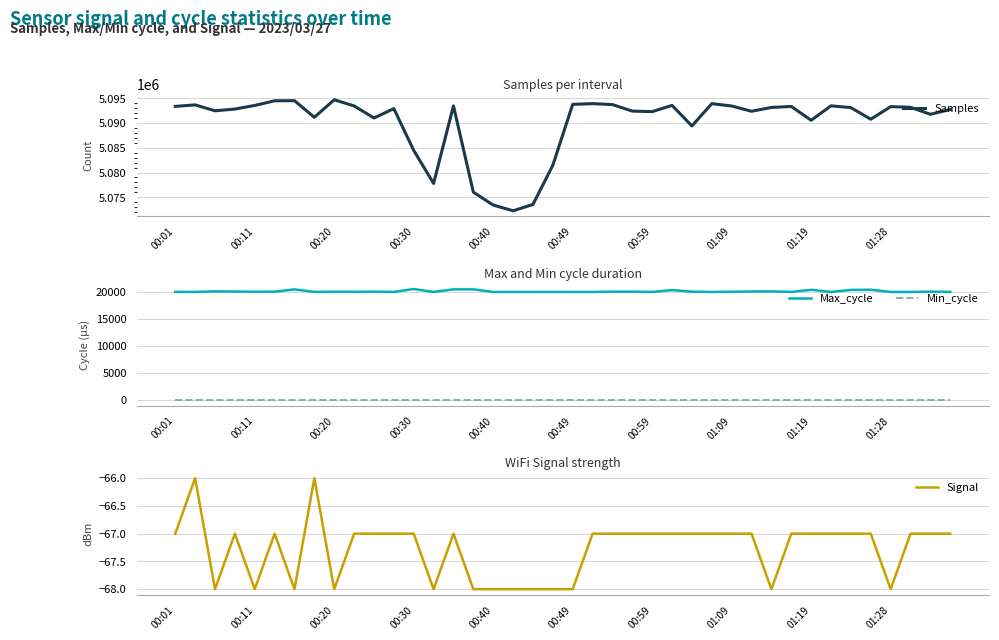

At how many categories does at least one series exceed 950084?

40